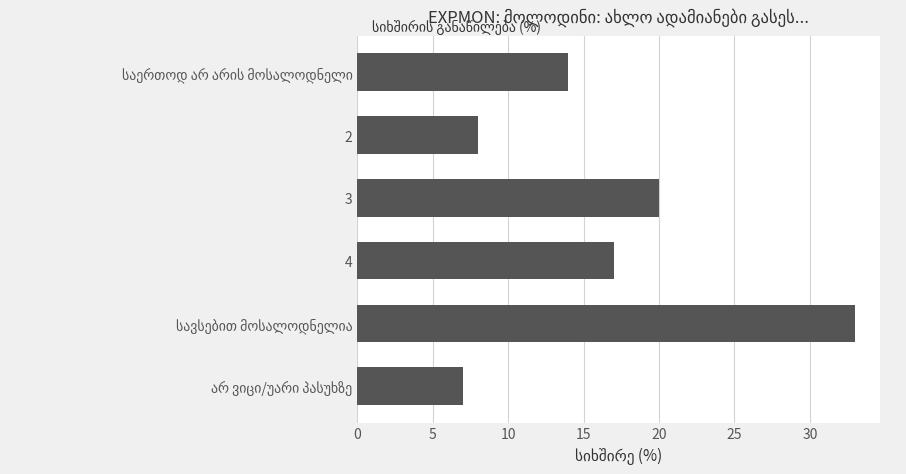

Reading top to bottom, list all the values displayed in this chart.

14	8	20	17	33	7